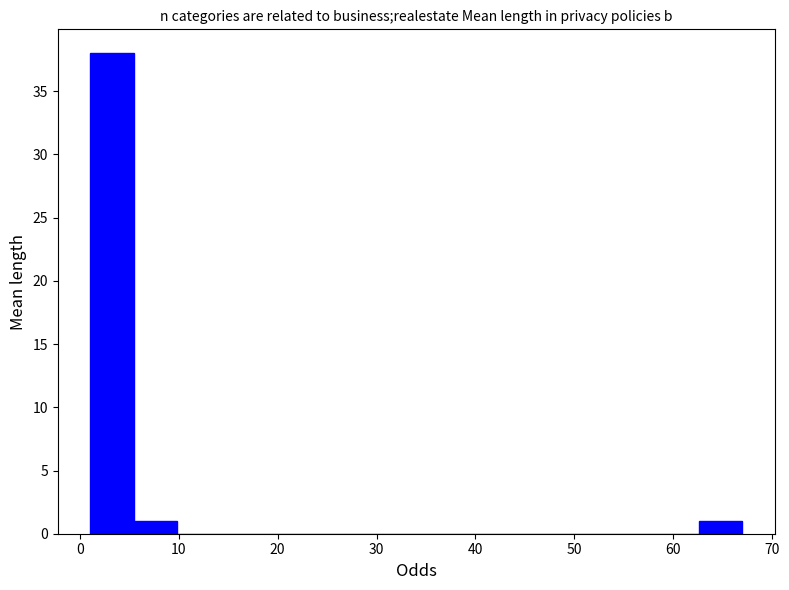

Reading left to right, list every bar in this chart as the range it spans on the x-axis followed by its height. Neither the bar edges nor the heights are printed on the chart, so give them approximately, as read against the axes.

1 to 5: 38
5 to 10: 1
10 to 14: 0
14 to 19: 0
19 to 23: 0
23 to 27: 0
27 to 32: 0
32 to 36: 0
36 to 41: 0
41 to 45: 0
45 to 49: 0
49 to 54: 0
54 to 58: 0
58 to 63: 0
63 to 67: 1